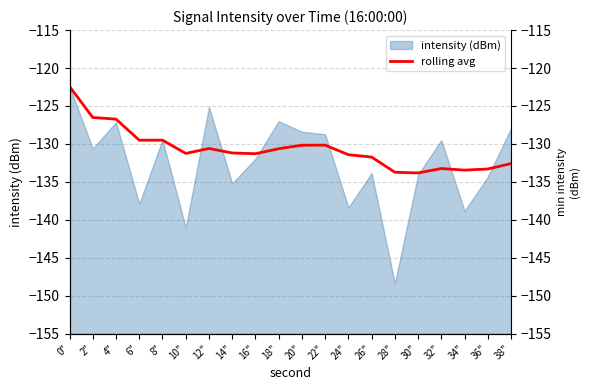

What is the difference between the second highest and second lowest values?

7.2